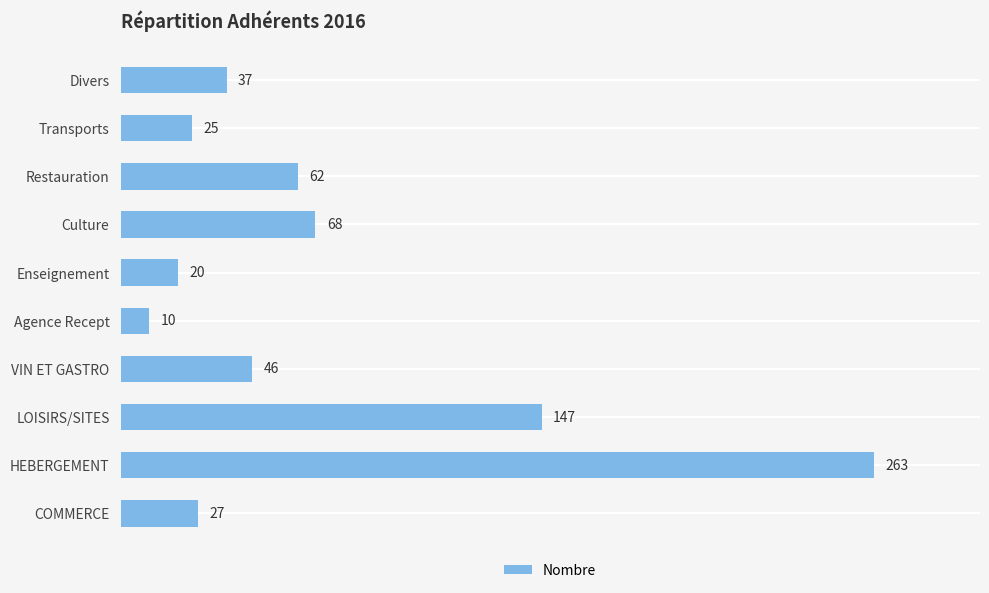

How many series are shown in this chart?

1